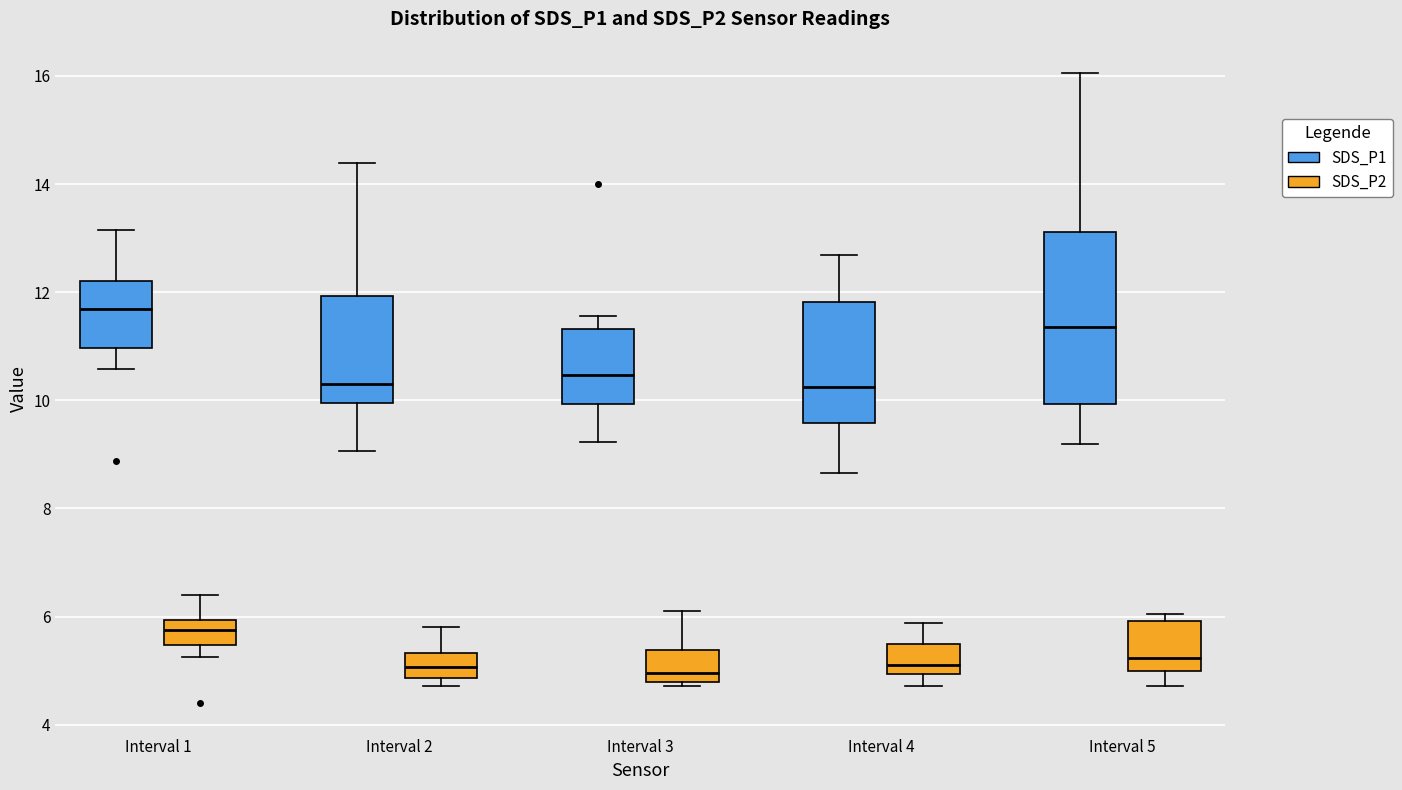

Where does the upper whisker of the box for Interval 1 (SDS_P1) end on the y-axis? The values are not printed on the chart, so give them approximately, as read against the axis.

13.2